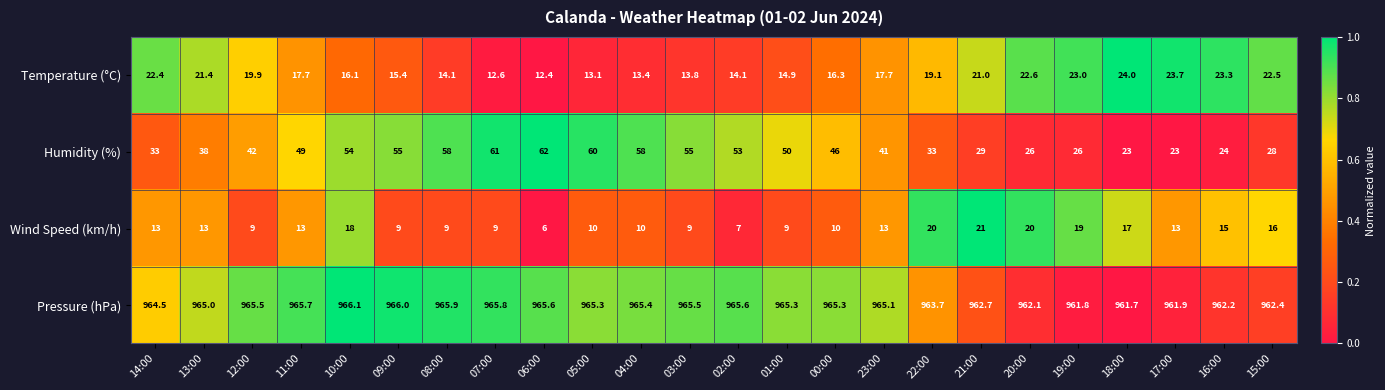

The Humidity (%) series shows 62.0 at 06:00. True or false?

True